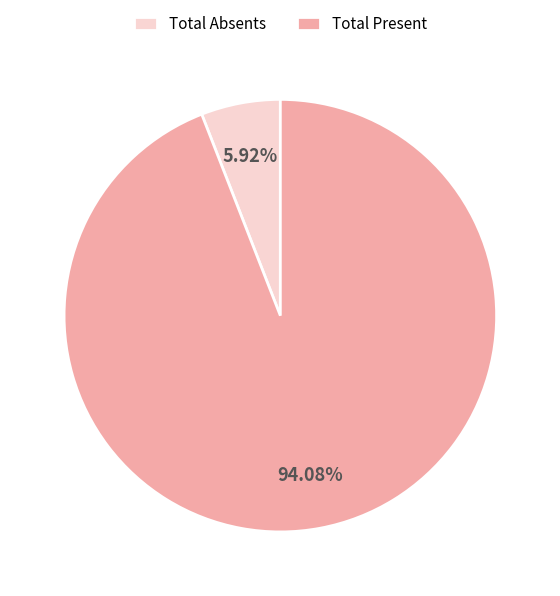

Which category has the smallest portion of the pie?

Total Absents